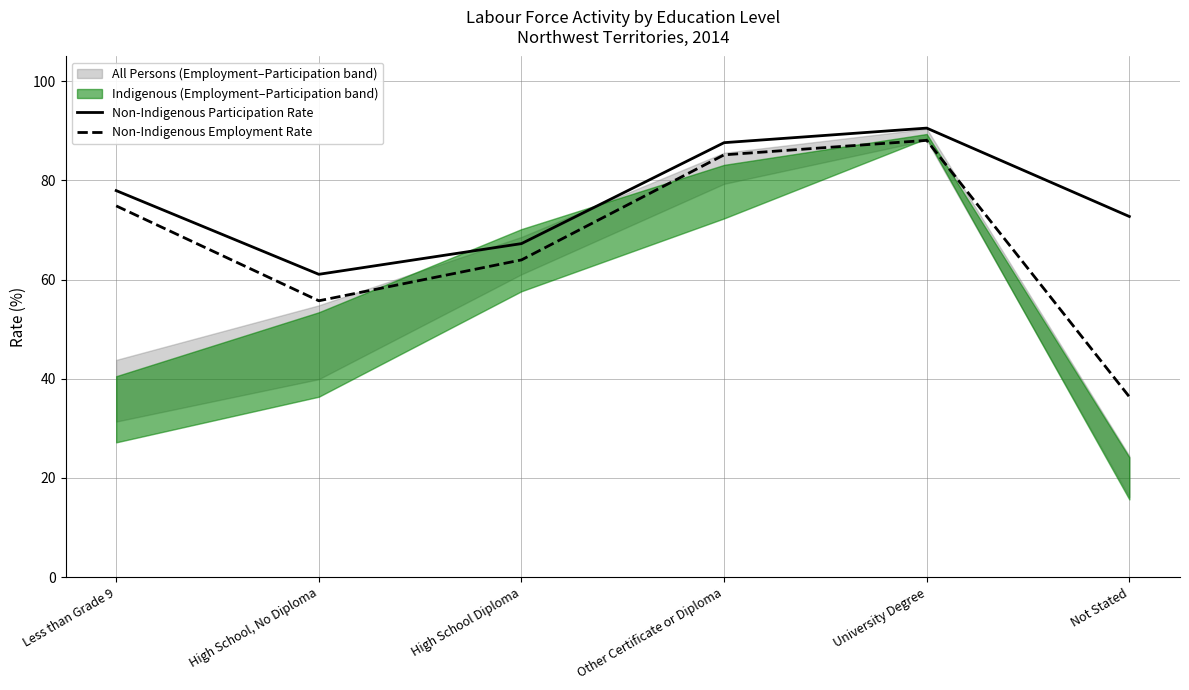

What is the average value of the Non-Indigenous Participation Rate series?

76.2